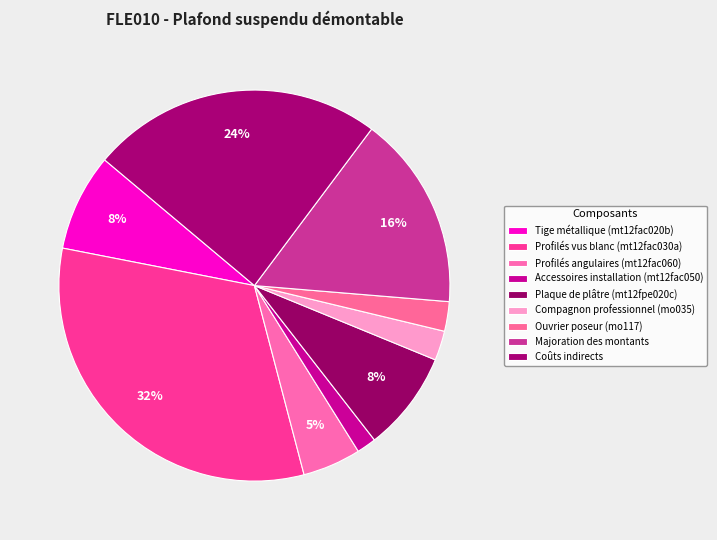

Which category has the biggest portion of the pie?

Profilés vus blanc (mt12fac030a)